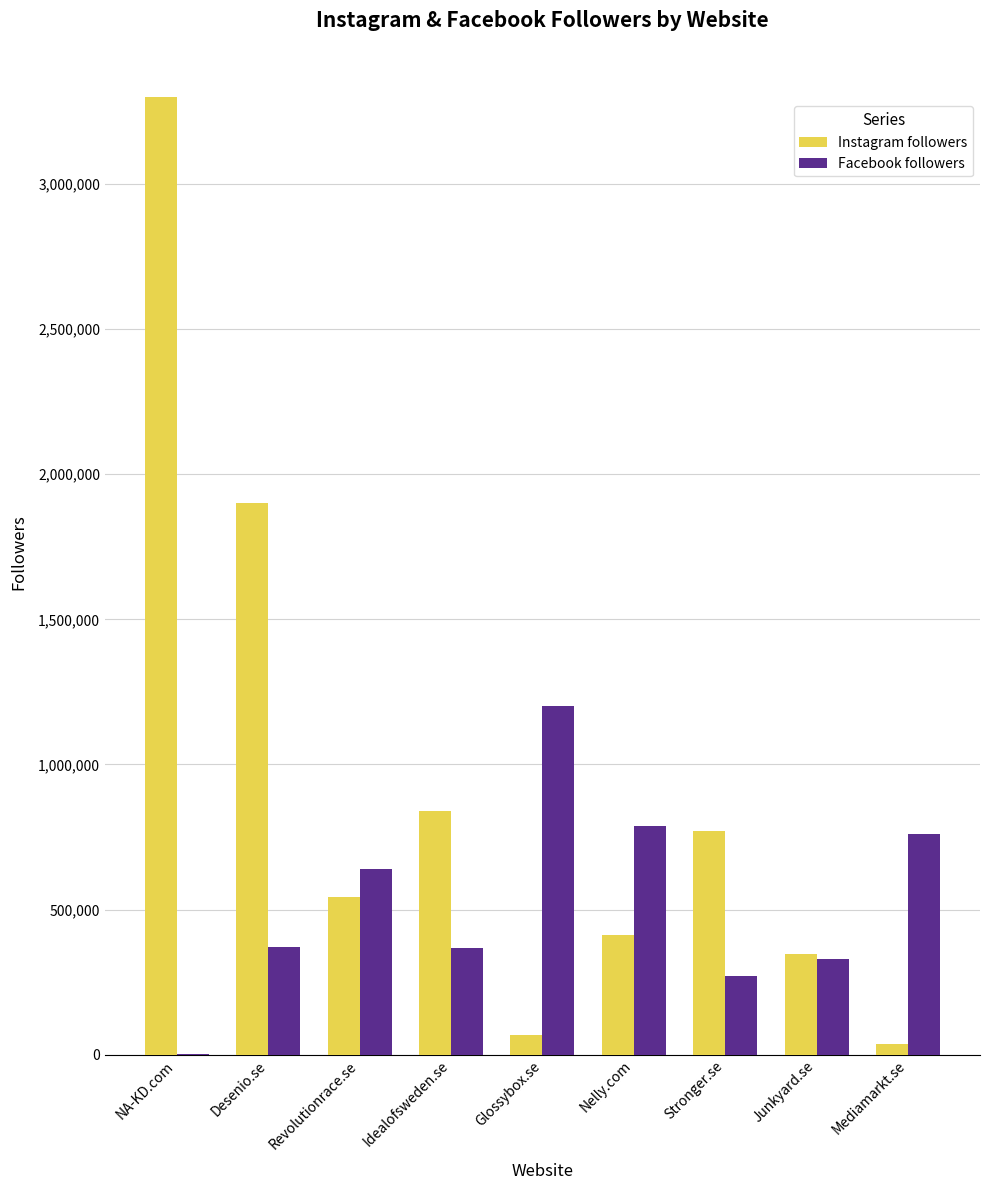

Which series changed the most between Idealofsweden.se and Mediamarkt.se?

Instagram followers